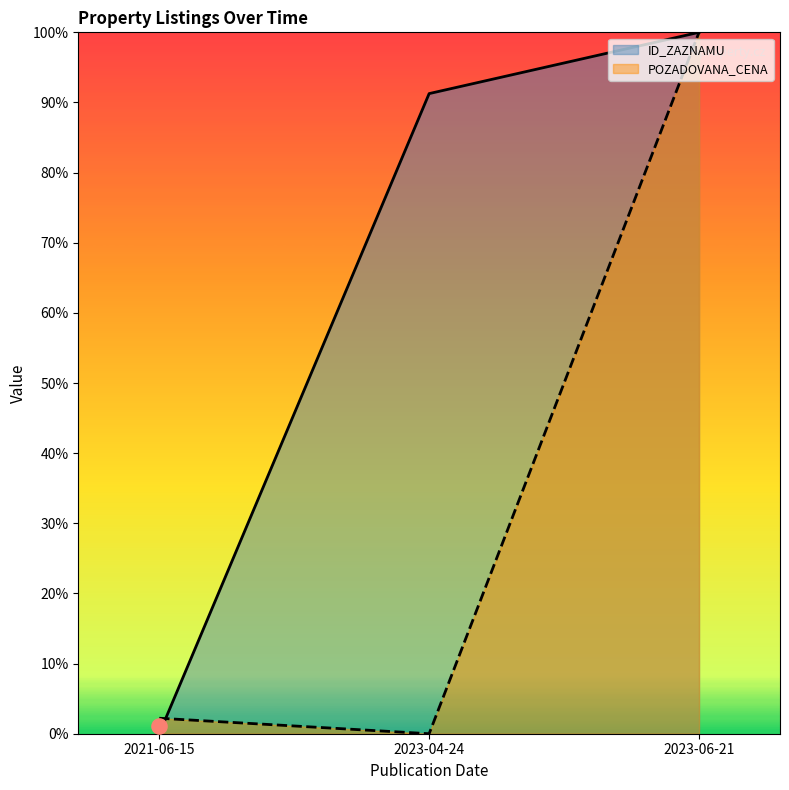

Which series contains the highest Y value?

POZADOVANA_CENA